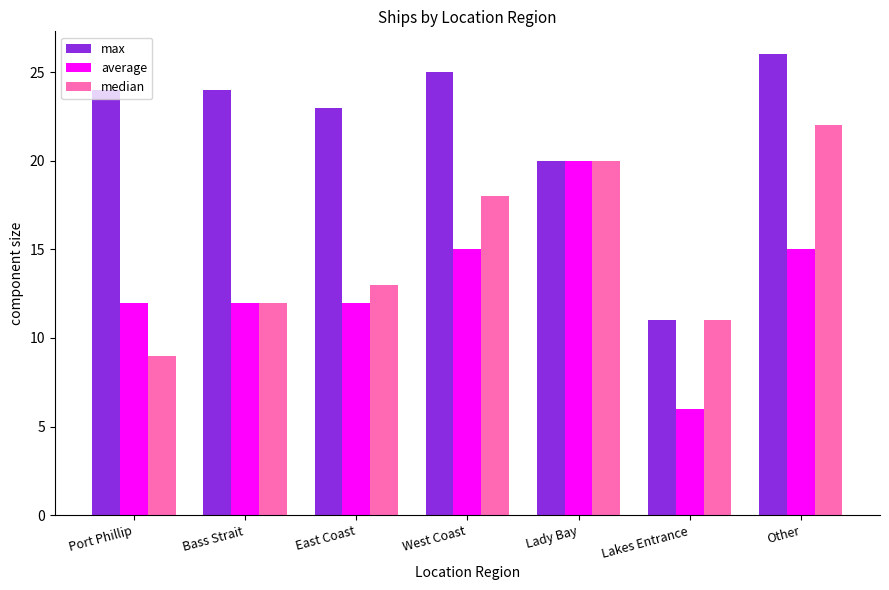

Which series changed the most between Lady Bay and Lakes Entrance?

average